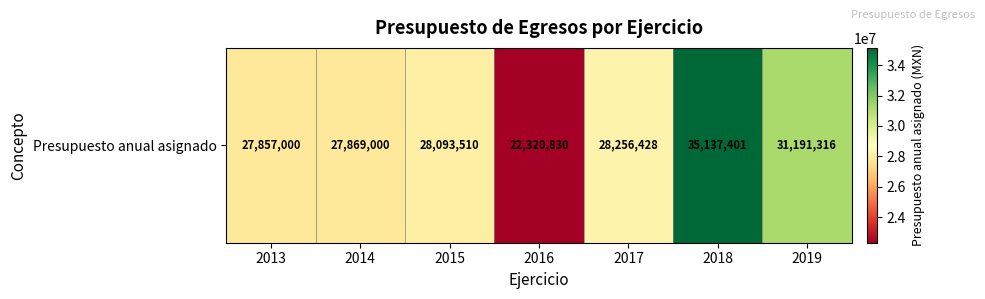

List the labels in order of value, smallest first.

2016, 2013, 2014, 2015, 2017, 2019, 2018